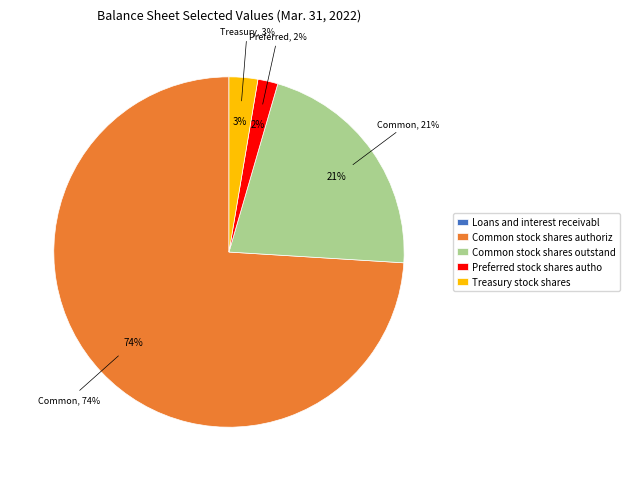

True or false: Common stock shares authorized accounts for 74% of the total.

True